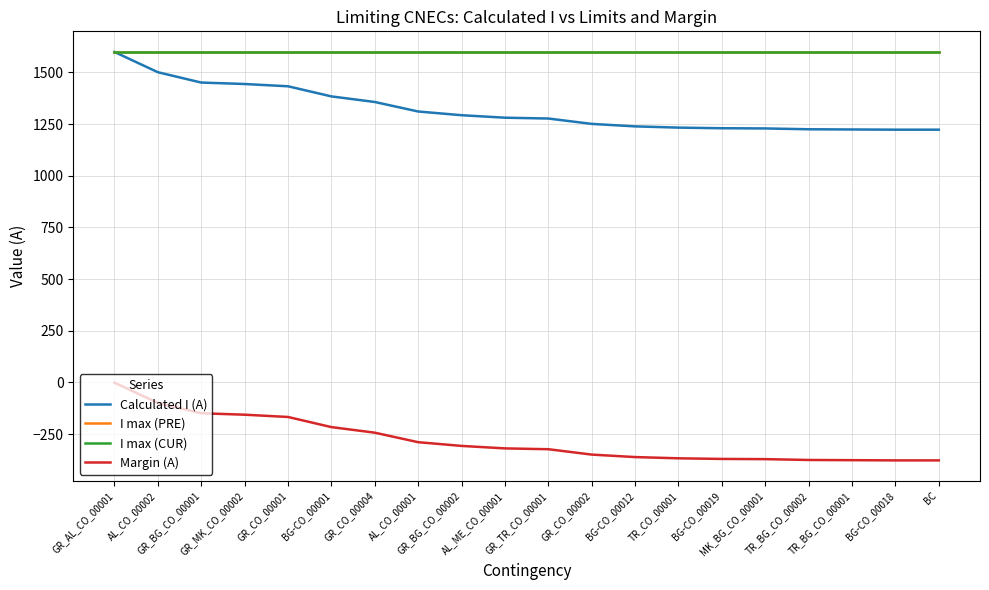

Reading left to right, transcribe all the data shown in this chart.

Calculated I (A): 1599	1501	1451	1444	1433	1384	1357	1311	1293	1281	1277	1251	1239	1233	1230	1229	1225	1224	1223	1223
I max (PRE): 1600	1600	1600	1600	1600	1600	1600	1600	1600	1600	1600	1600	1600	1600	1600	1600	1600	1600	1600	1600
I max (CUR): 1600	1600	1600	1600	1600	1600	1600	1600	1600	1600	1600	1600	1600	1600	1600	1600	1600	1600	1600	1600
Margin (A): -1	-99	-149	-156	-167	-216	-243	-289	-307	-319	-323	-349	-361	-367	-370	-371	-375	-376	-377	-377